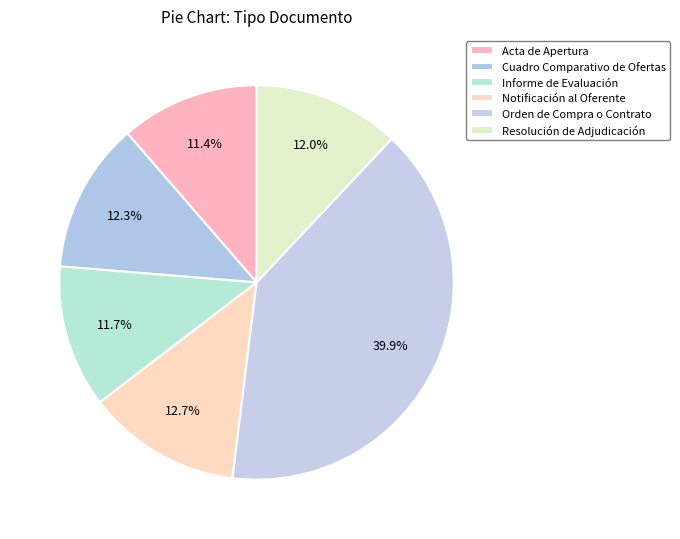

Which has a higher value, Cuadro Comparativo de Ofertas or Notificación al Oferente?

Notificación al Oferente